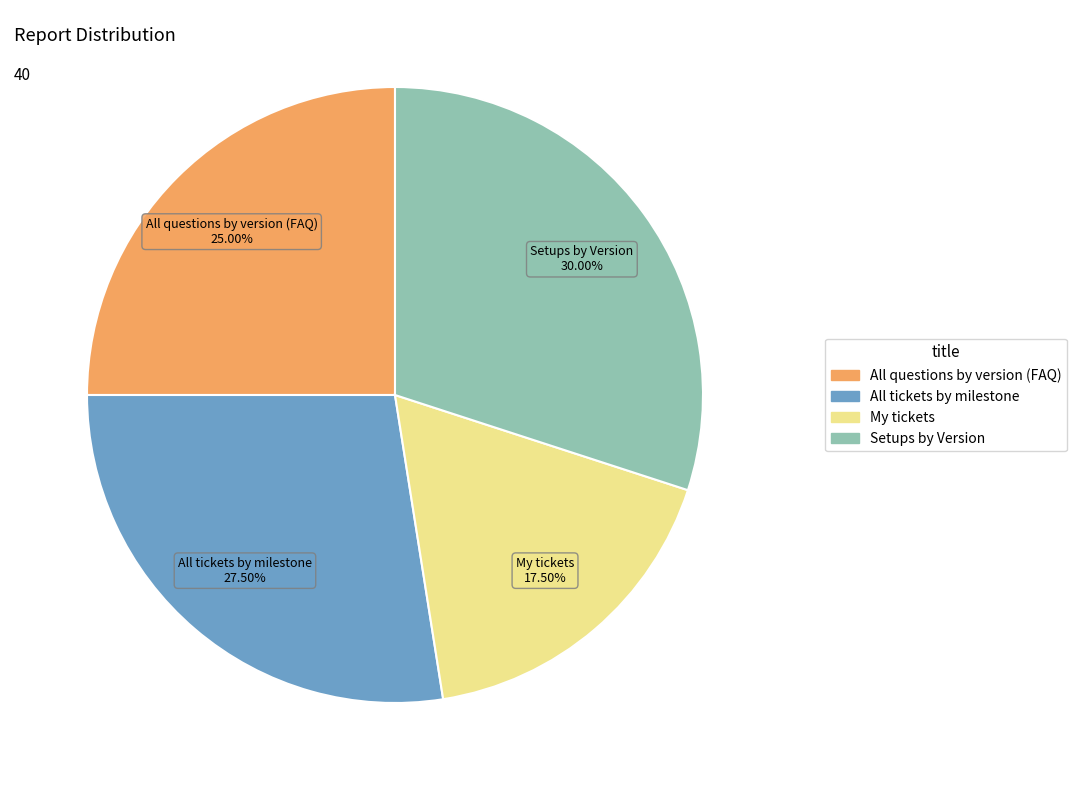

How many slices are in this pie chart?

4